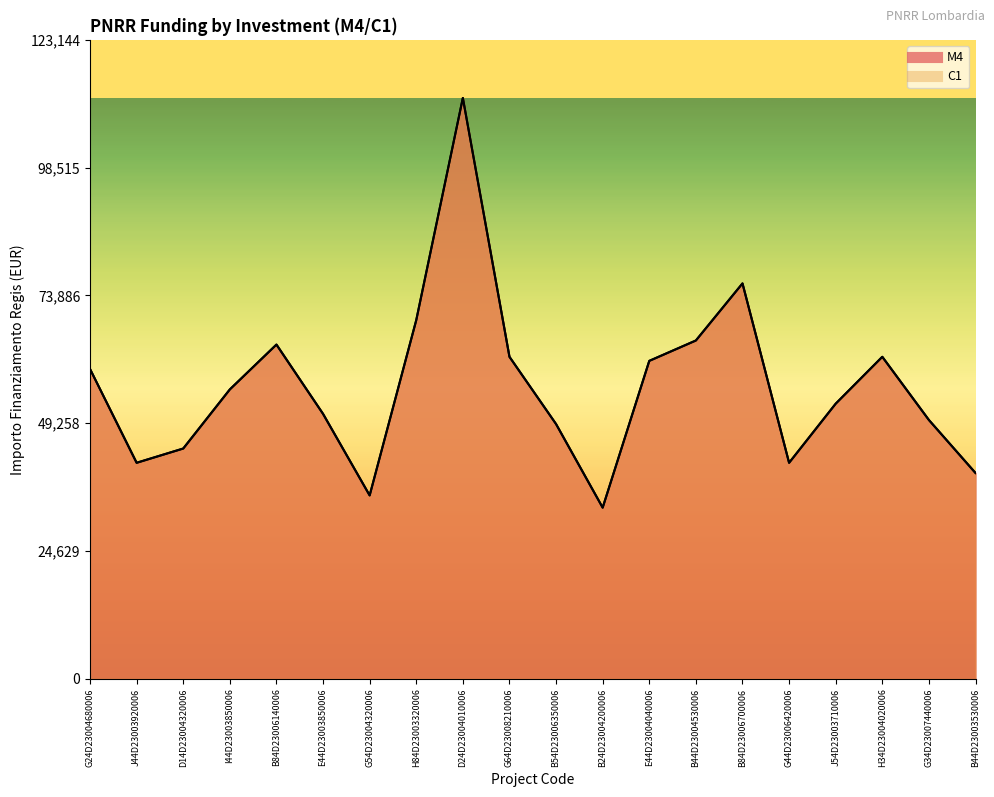

What are all the series names shown in the legend?

M4, C1